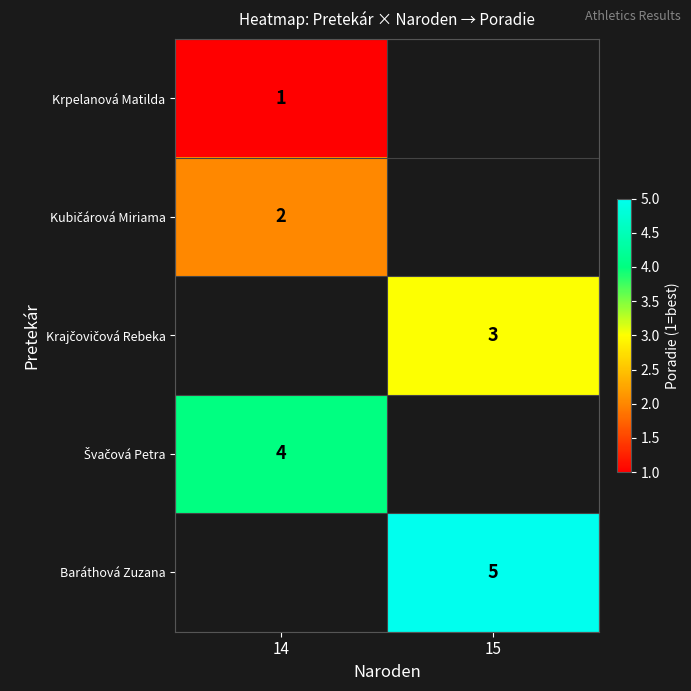

At how many categories does at least one series exceed 1?

2